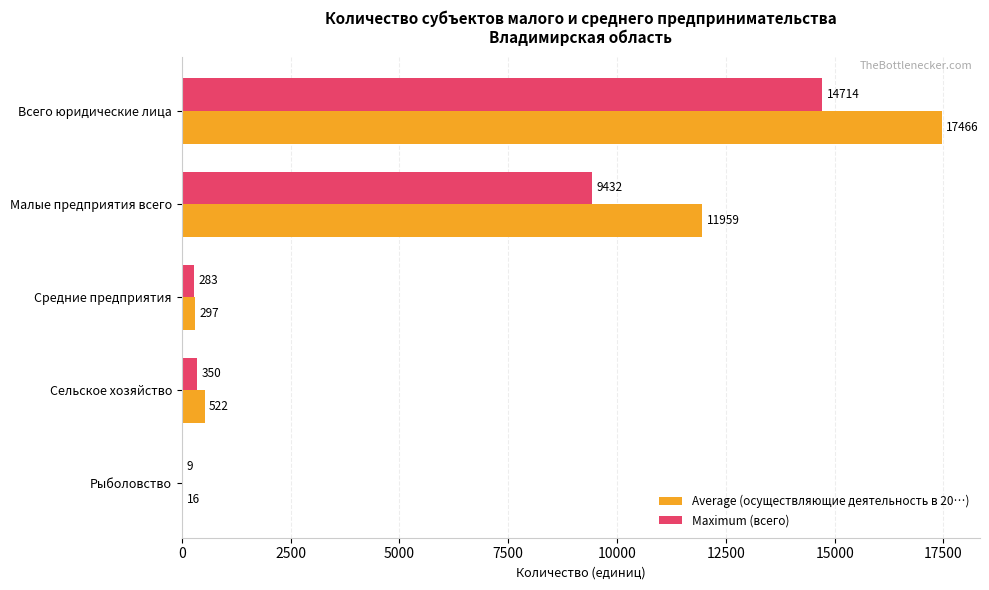

The Maximum (всего) series shows 13435 at Малые предприятия всего. True or false?

False